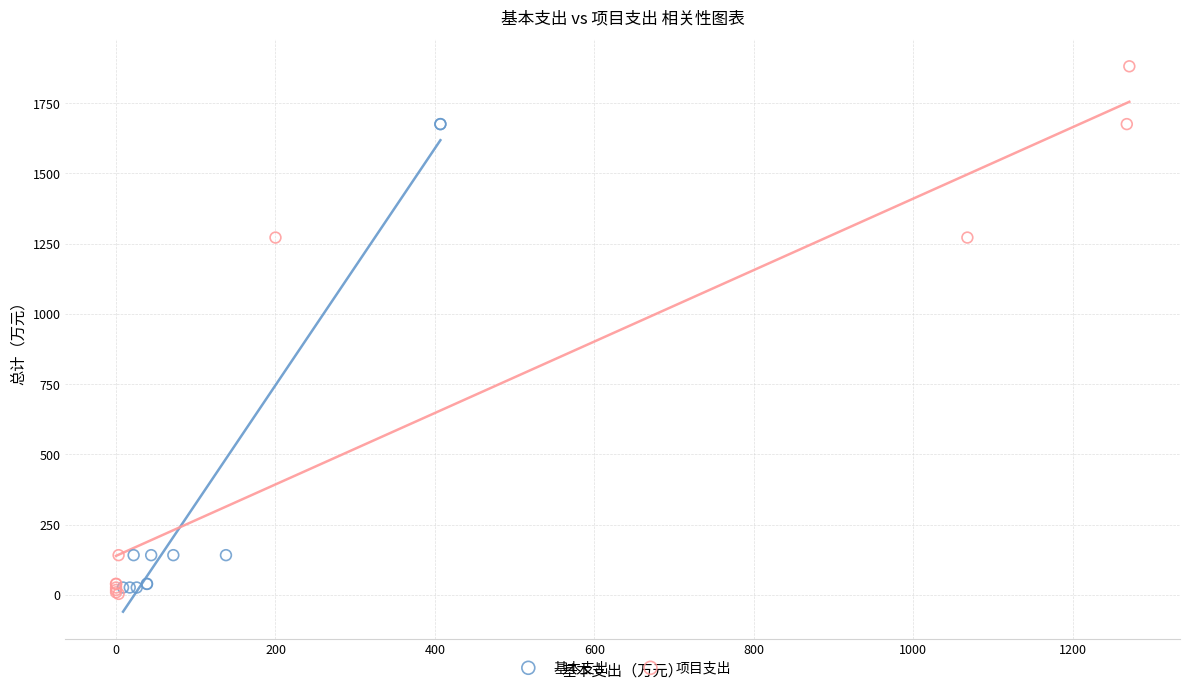

Which series contains the highest Y value?

项目支出